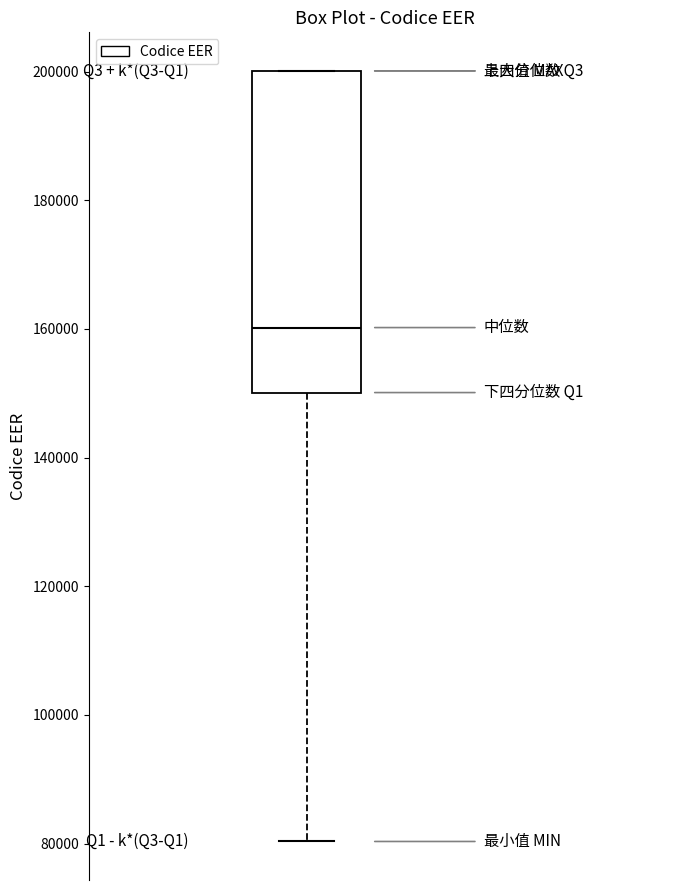

Read this box plot against the y-axis: the position of the median line, the range covered by the box, and the ends of both whiskers. The values are not printed on the chart, so give them approximately, as read against the axis.

median 160000, box 150000 to 200000, whiskers 80000 to 200000